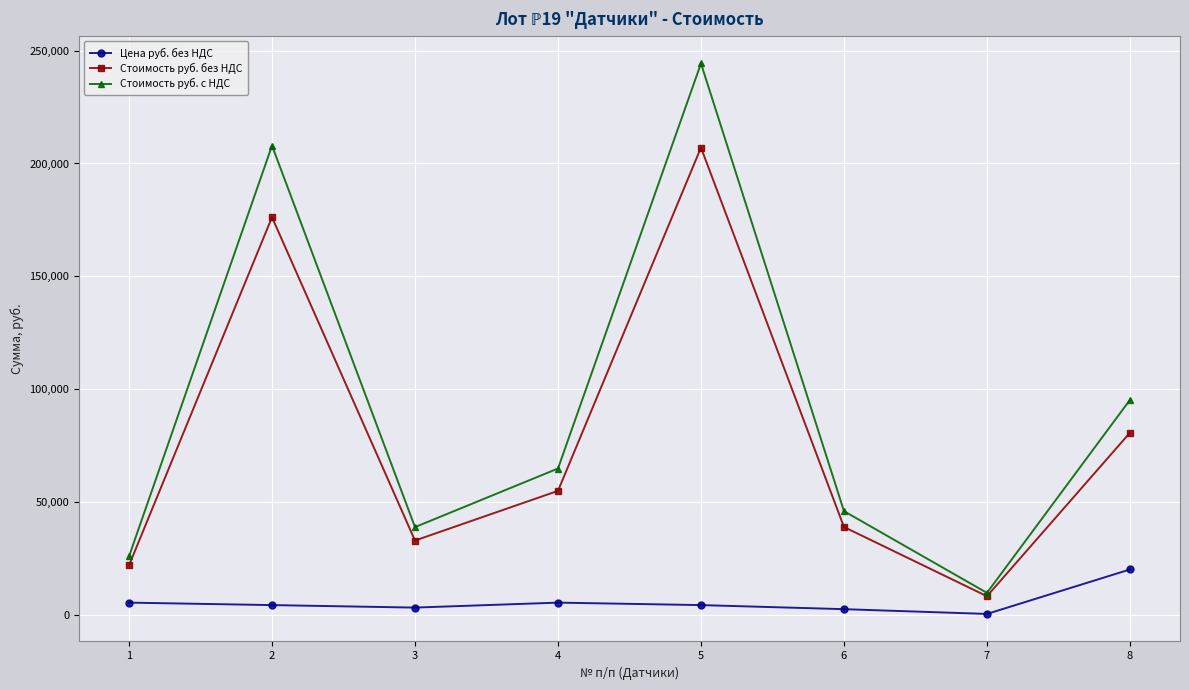

The value of Цена руб. без НДС at 8 is 33279.4. True or false?

False